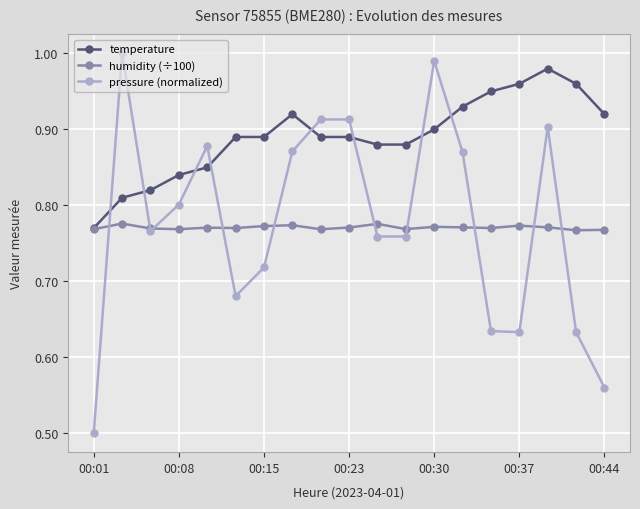

How many distinct data groups are displayed?

3